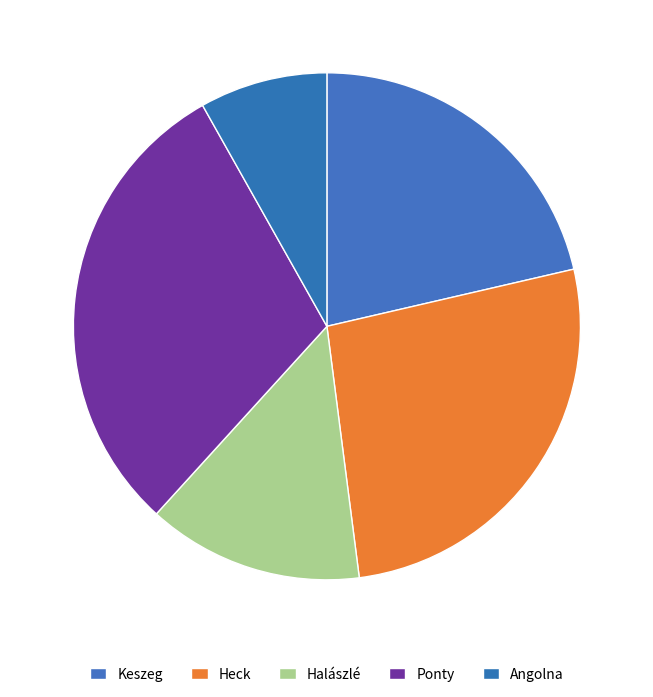

What percentage do Heck and Halászlé together represent?

40.4%